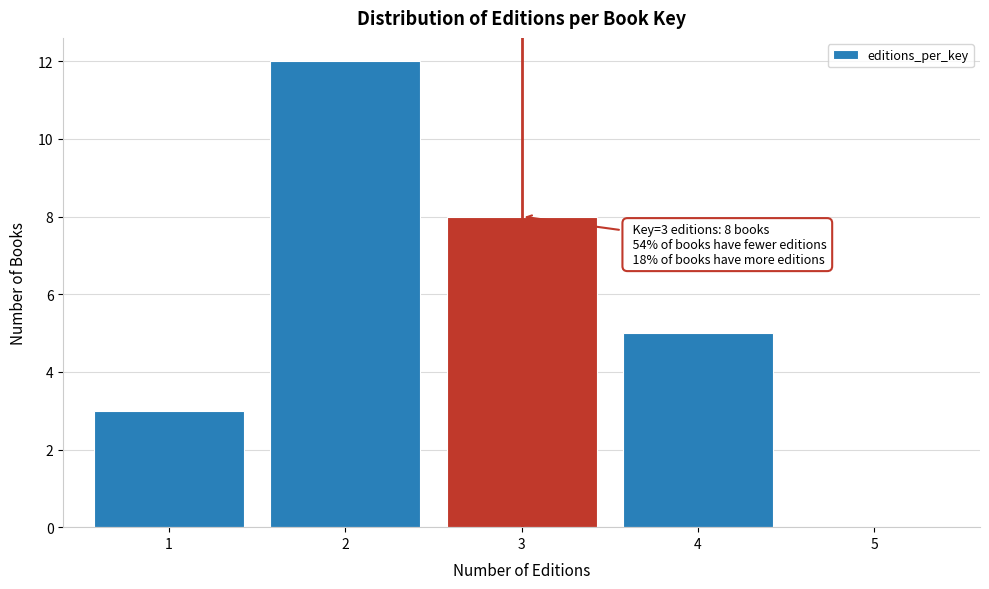

Reading right to left, extract all data points from this chart.

5=0	4=5	3=8	2=12	1=3